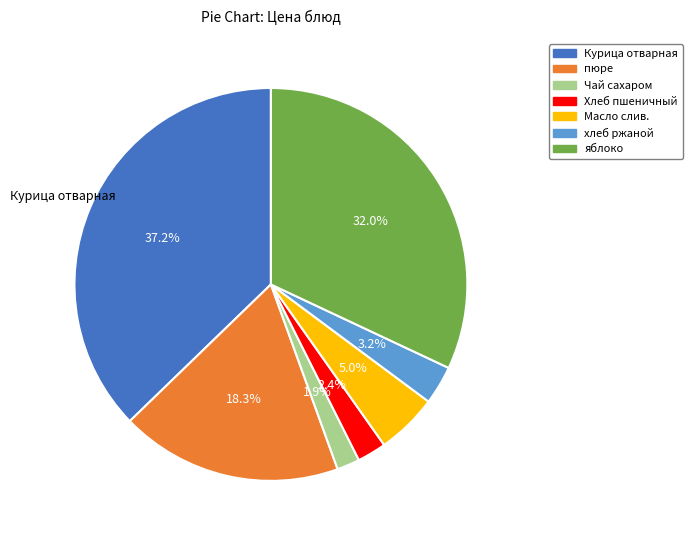

What is the ratio of the value at Курица отварная to the value at яблоко?

1.2